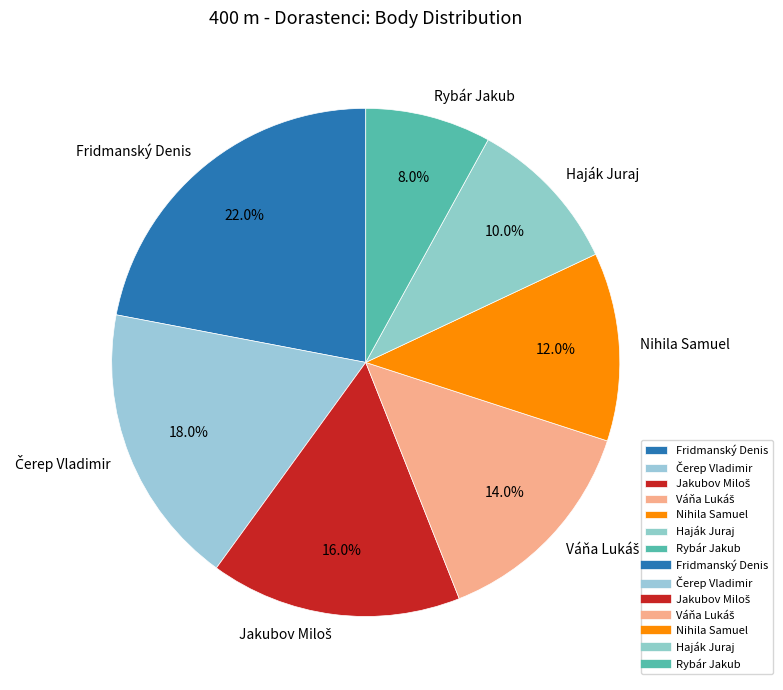

How much of the chart is everything except Haják Juraj?

90.0%